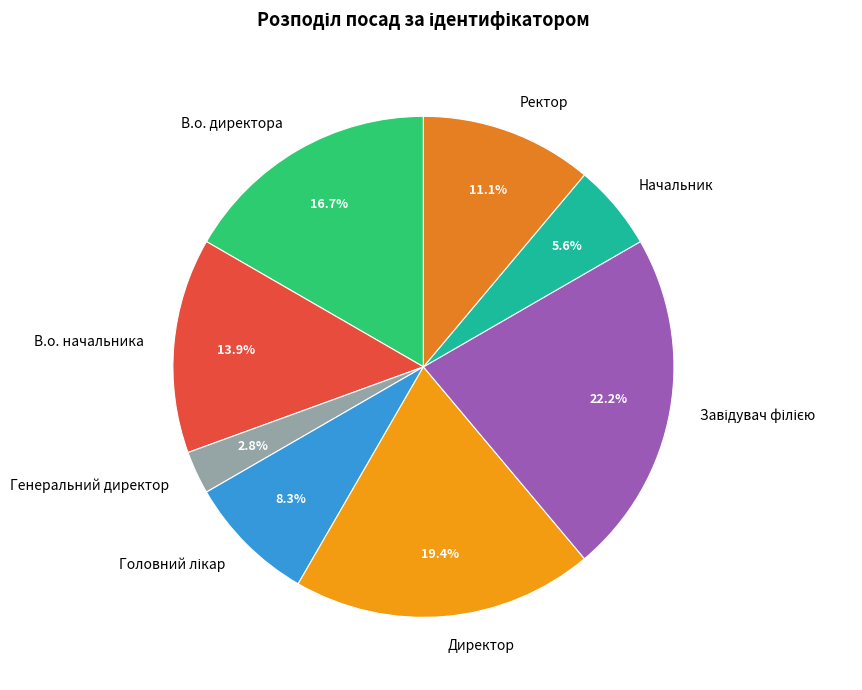

How many slices are in this pie chart?

8